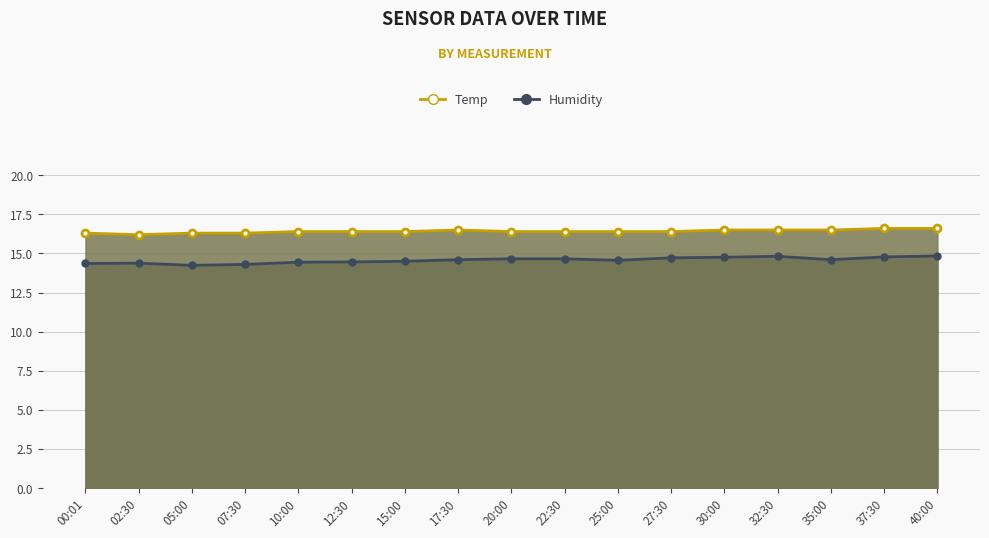

The Temp series shows 29.1 at 37:30. True or false?

False